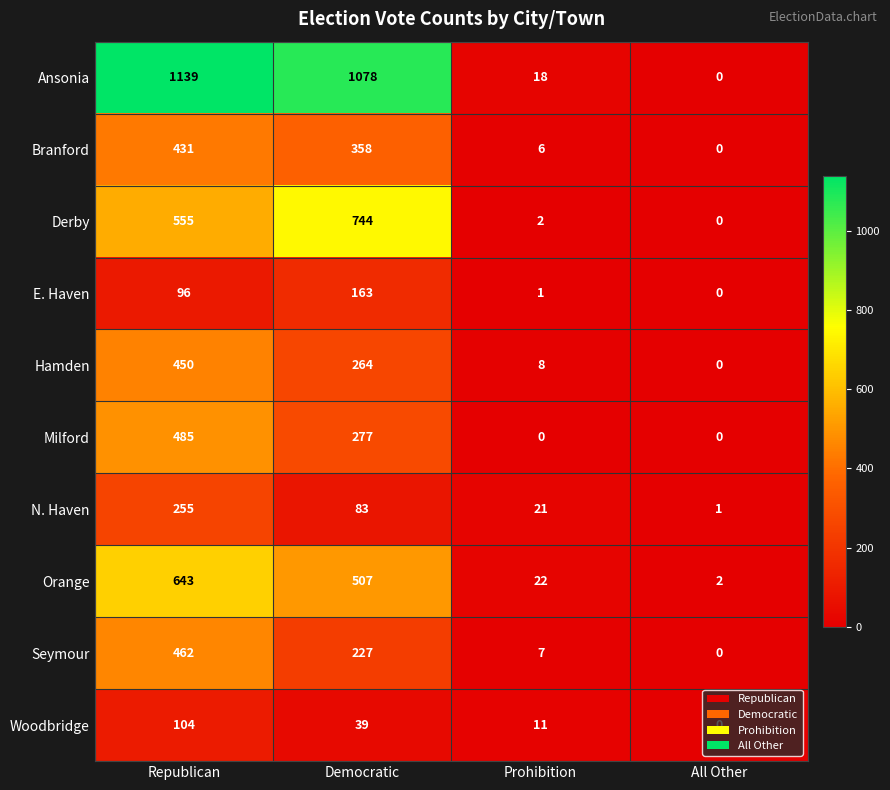

List the series in order of their peak value, highest first.

Ansonia, Derby, Orange, Milford, Seymour, Hamden, Branford, N. Haven, E. Haven, Woodbridge